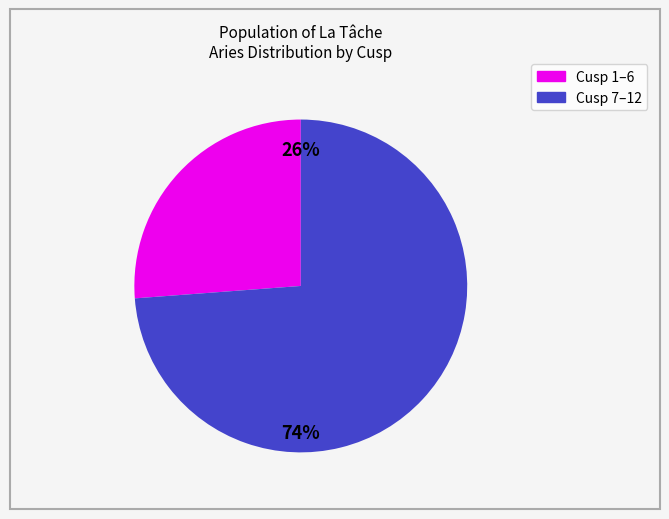

Does Cusp 1–6 represent more than half of the total?

No